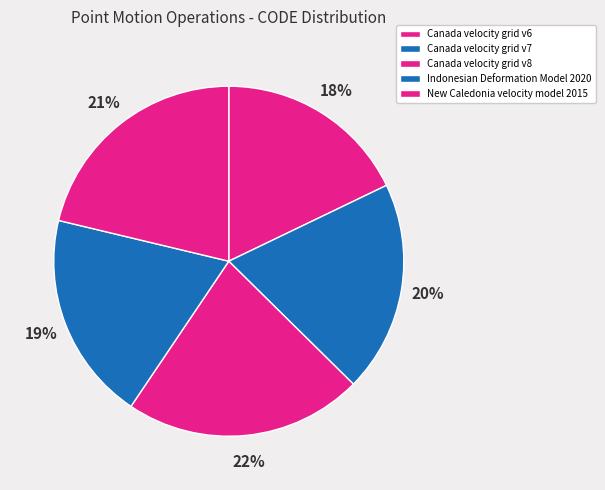

Count the number of slices in the pie.

5